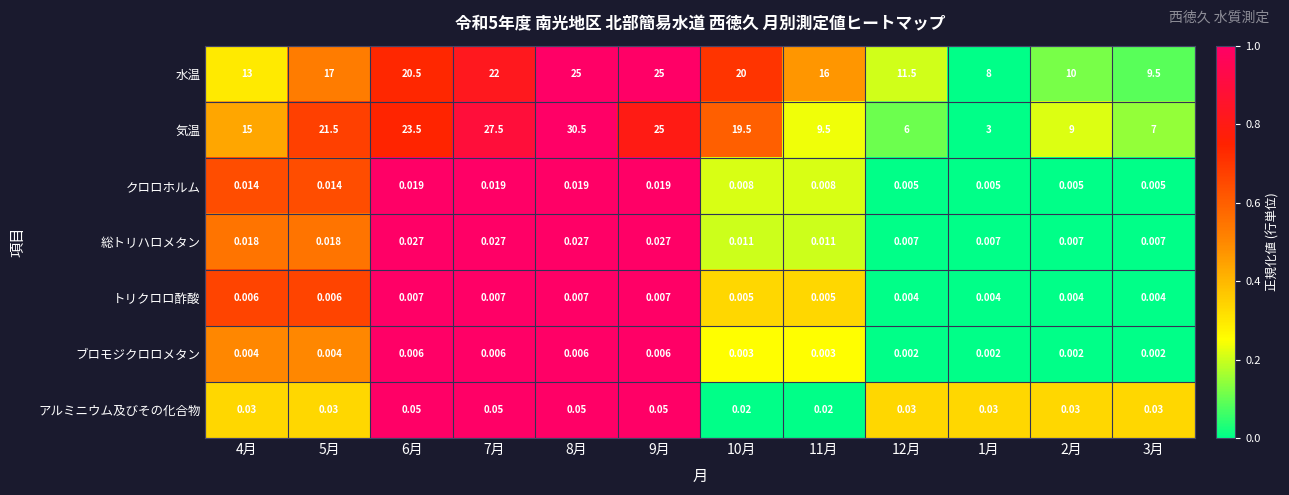

Rank the series by their maximum value, from lowest to highest.

ブロモジクロロメタン, トリクロロ酢酸, クロロホルム, 総トリハロメタン, アルミニウム及びその化合物, 水温, 気温